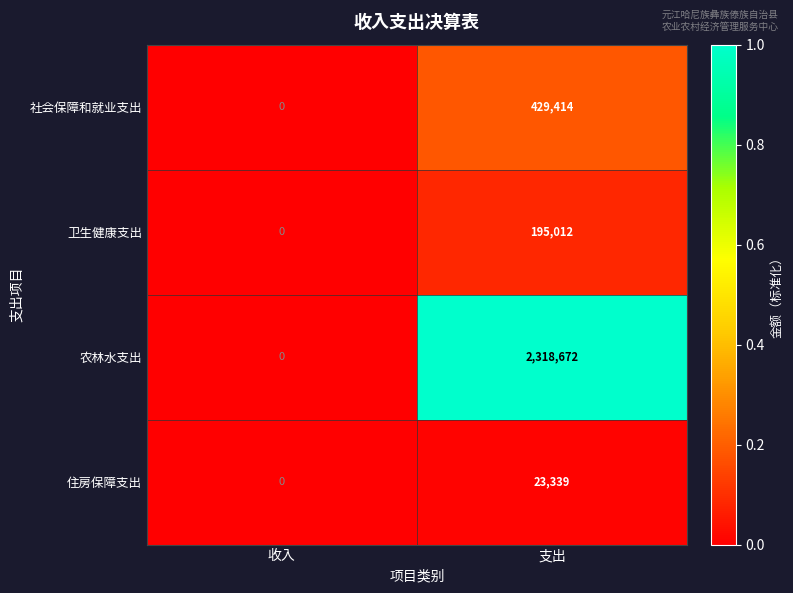

What is the sum of the 卫生健康支出 values at 收入 and 支出?

195012